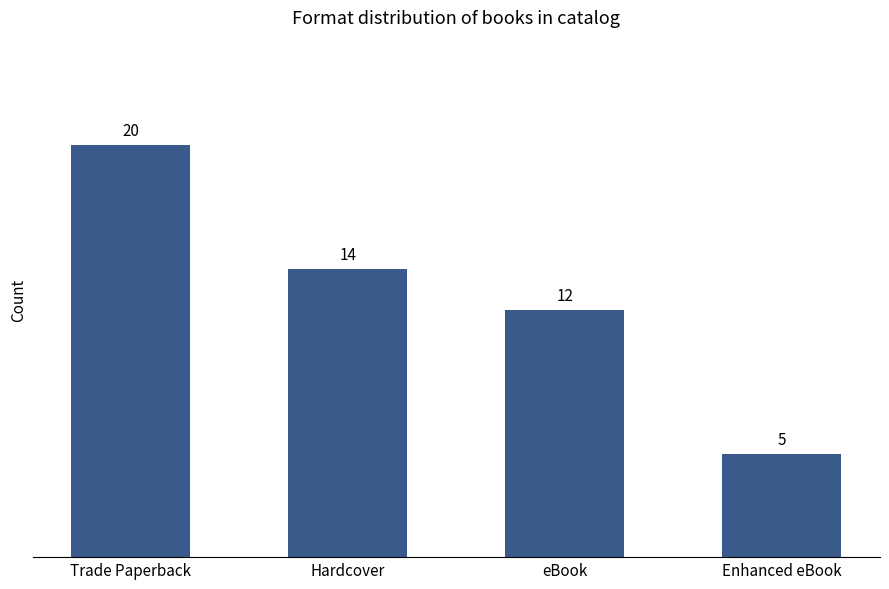

What is the minimum value shown in the chart?

5